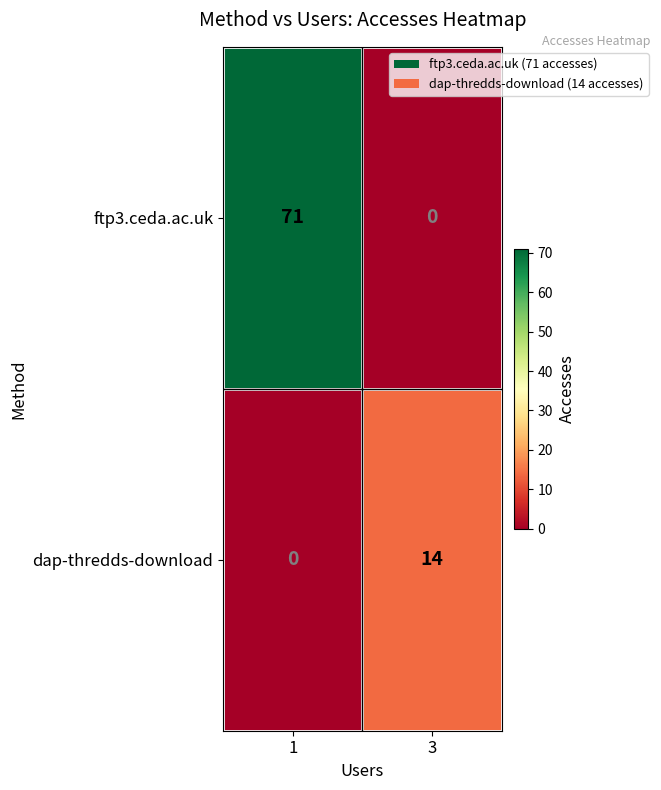

Is it true that ftp3.ceda.ac.uk equals 0 at 3?

True